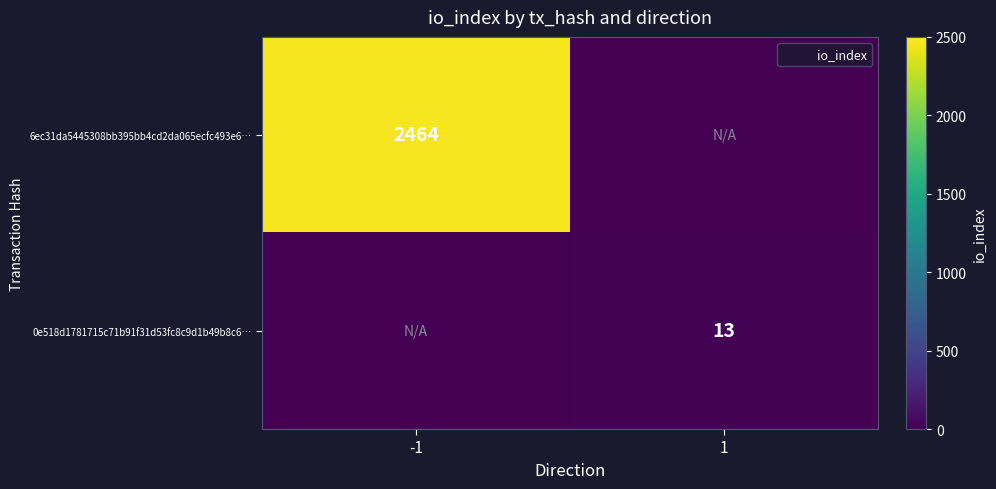

How many values in 0e518d1781715c71b91f31d53fc8c9d1b49b8c6… are above zero?

1